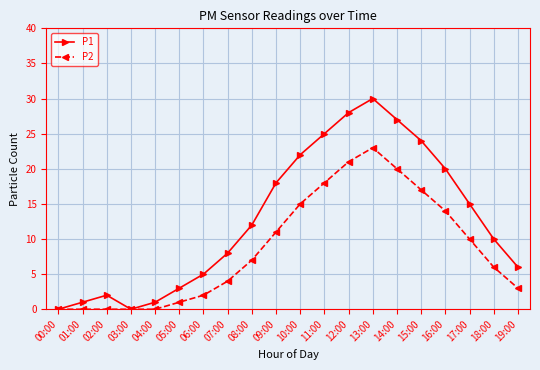

Is it true that P1 equals 10 at 09:00?

False